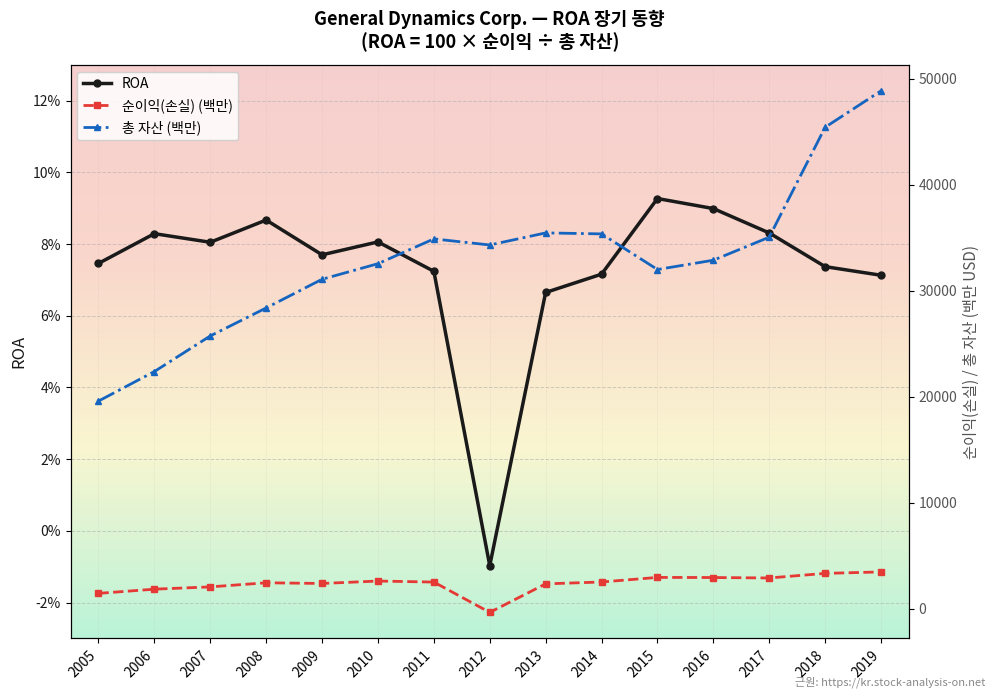

At how many categories does at least one series exceed 3314?

15